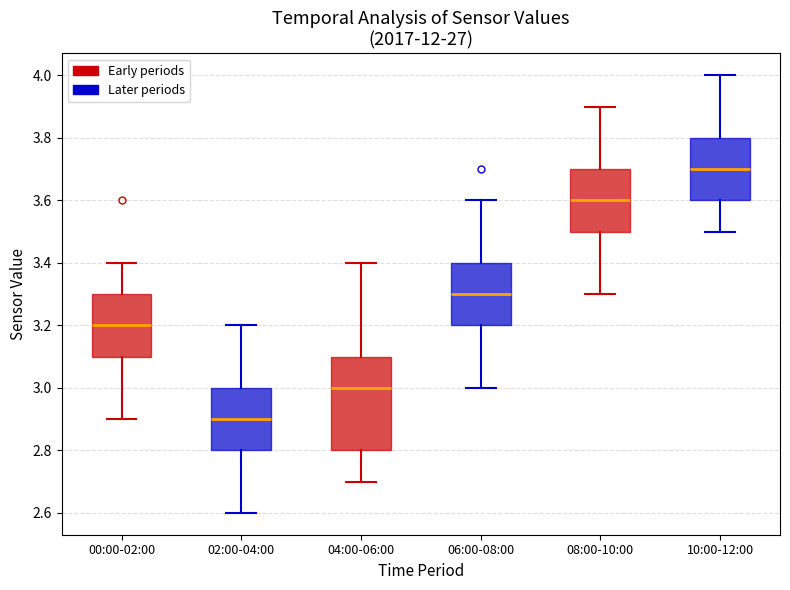

Which box has the lowest median line?

02:00-04:00